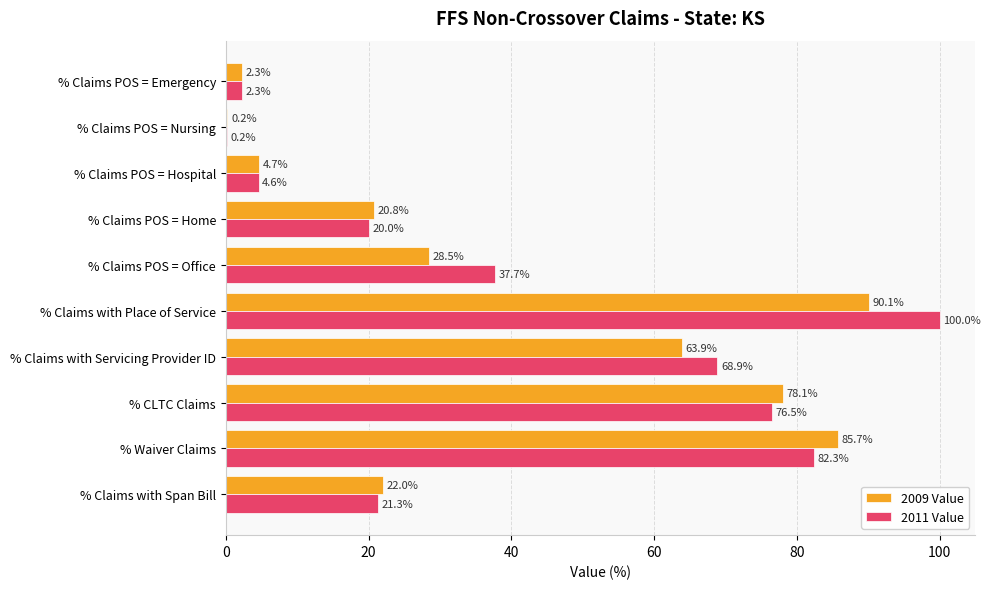

Where is 2011 Value nearest to the value 50?

% Claims POS = Office